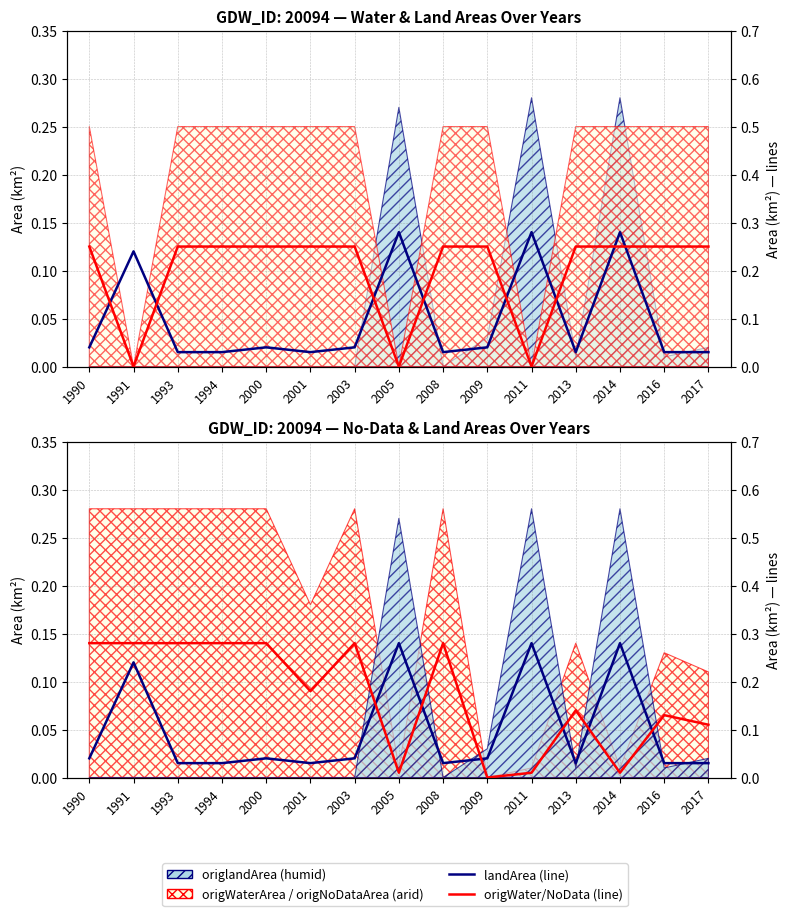

Reading left to right, list all the values displayed in this chart.

landArea: 1990=0.0	1991=0.2	1993=0.0	1994=0.0	2000=0.0	2001=0.0	2003=0.0	2005=0.3	2008=0.0	2009=0.0	2011=0.3	2013=0.0	2014=0.3	2016=0.0	2017=0.0
origWaterArea (line): 1990=0.2	1991=0.0	1993=0.2	1994=0.2	2000=0.2	2001=0.2	2003=0.2	2005=0.0	2008=0.2	2009=0.2	2011=0.0	2013=0.2	2014=0.2	2016=0.2	2017=0.2
origNoDataArea (line): 1990=0.3	1991=0.3	1993=0.3	1994=0.3	2000=0.3	2001=0.2	2003=0.3	2005=0.0	2008=0.3	2009=0.0	2011=0.0	2013=0.1	2014=0.0	2016=0.1	2017=0.1